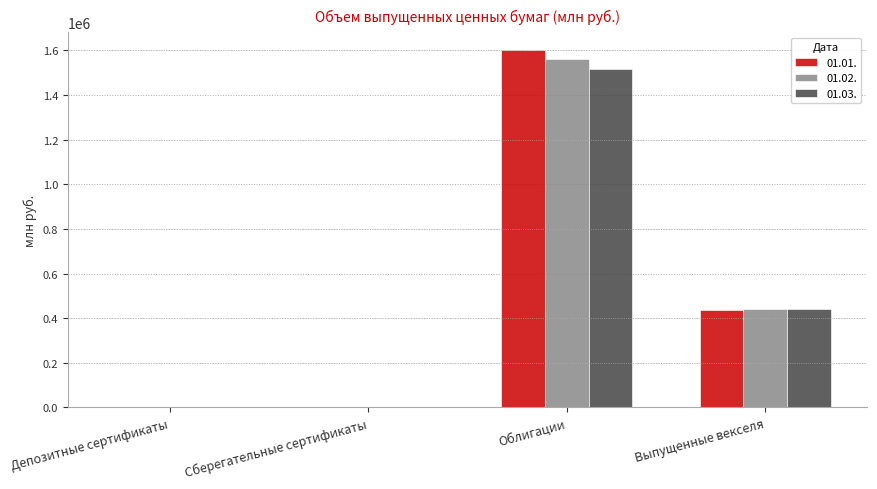

Which series has the widest spread of values?

01.01.